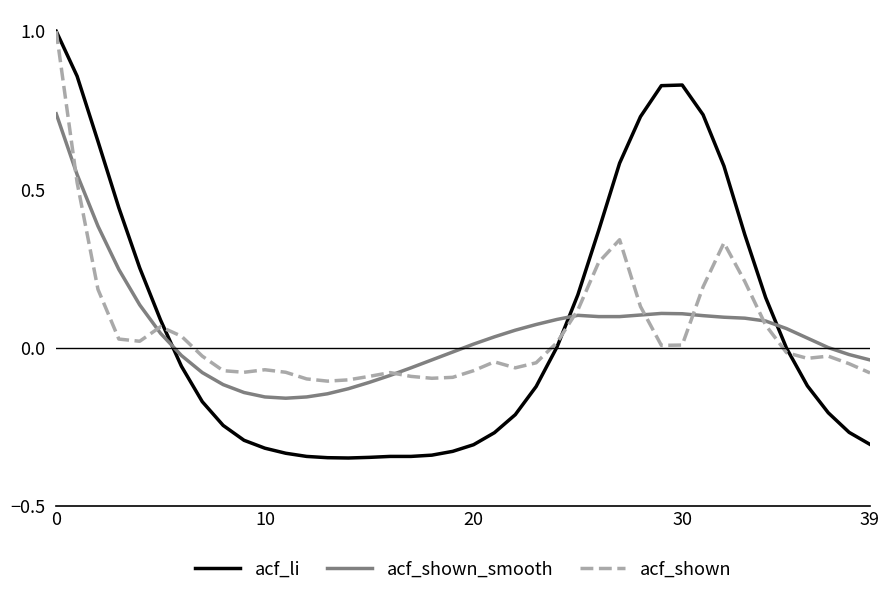

Which series has the widest spread of values?

acf_li